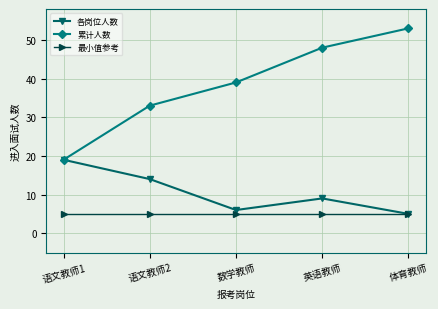

At 英语教师, list the series in order from largest to smallest.

累计人数, 各岗位人数, 最小值参考